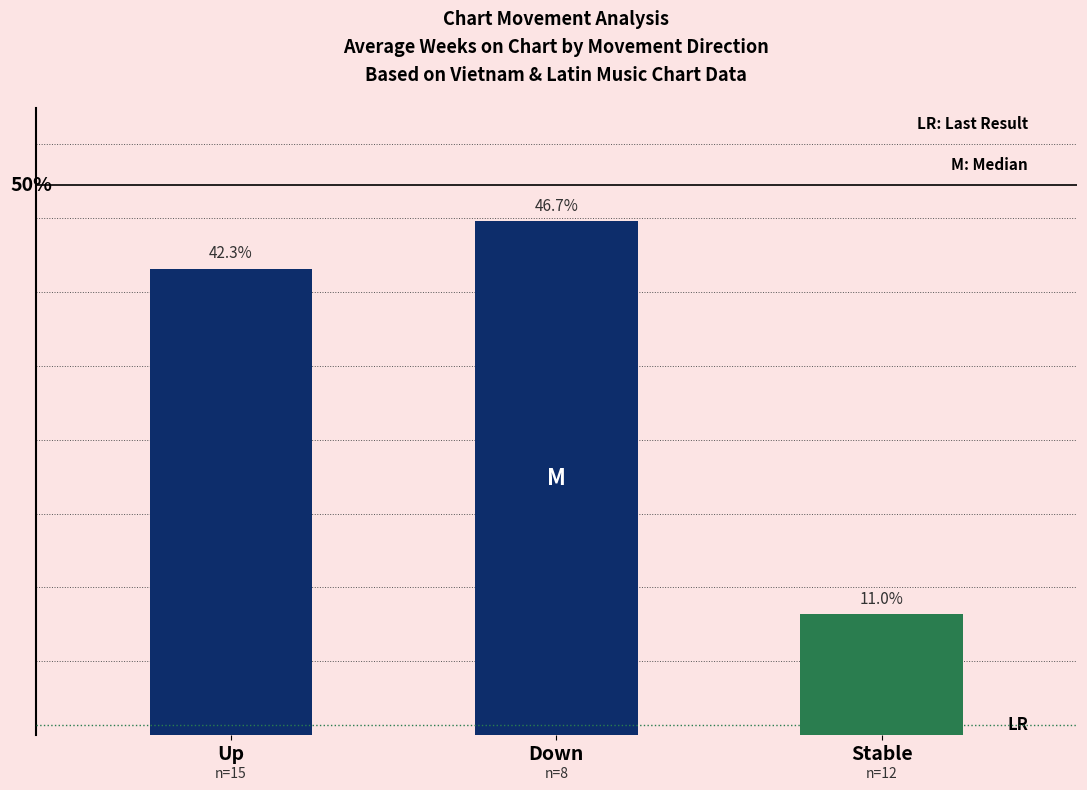

What is the minimum value for down?

17.0